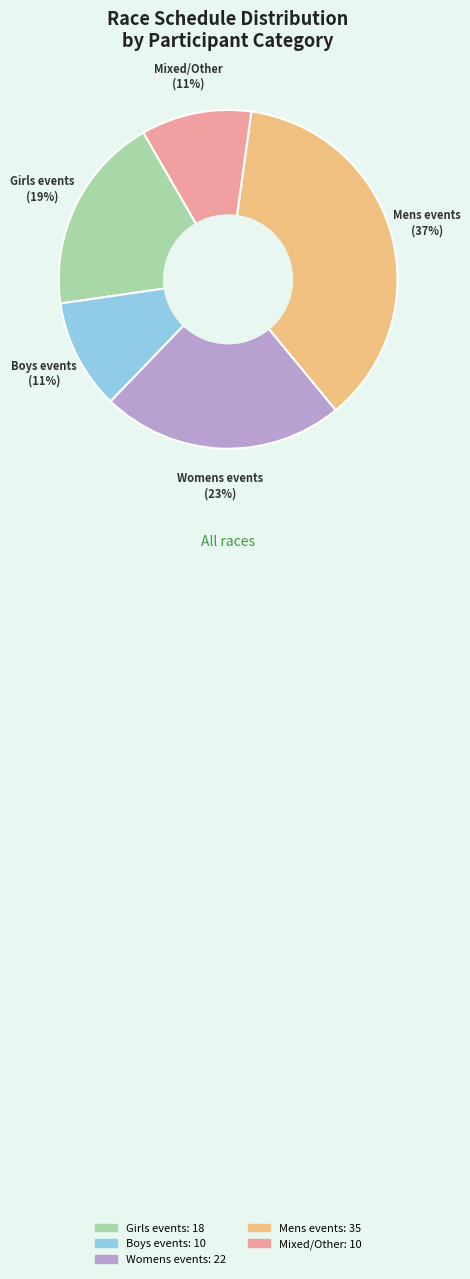

Count the number of slices in the pie.

5